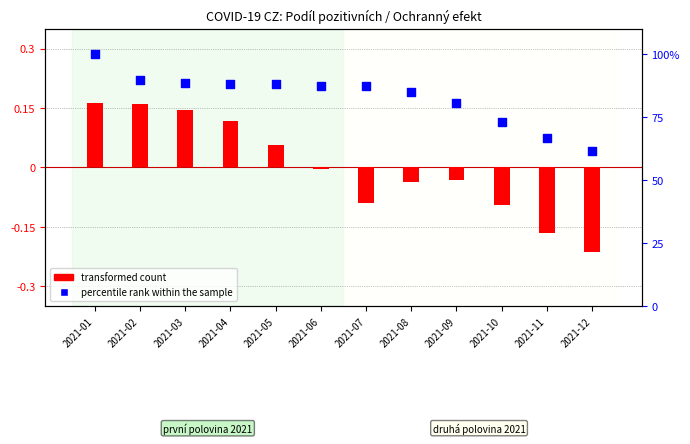

What is the total value across all series at 2021-01?

100.2